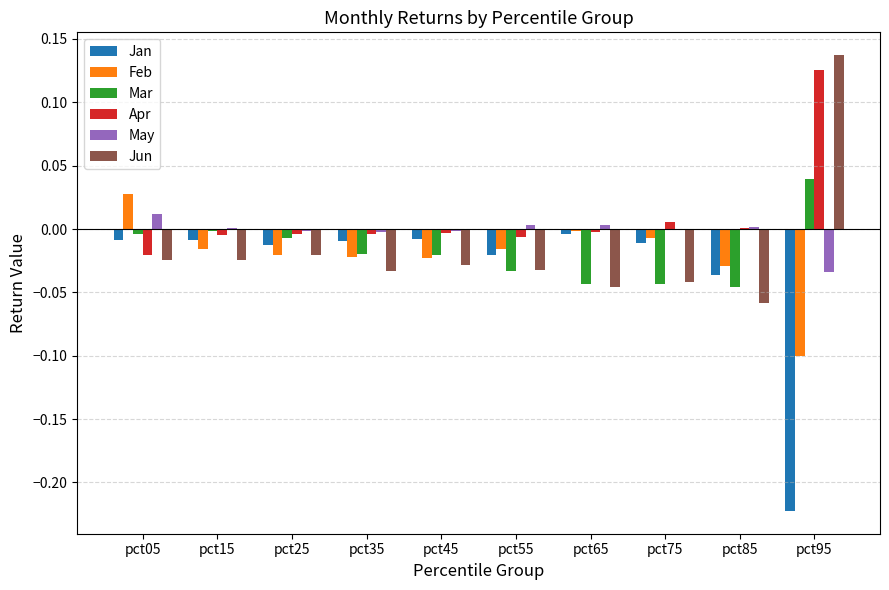

The value of Feb at pct05 is 0.0. True or false?

True